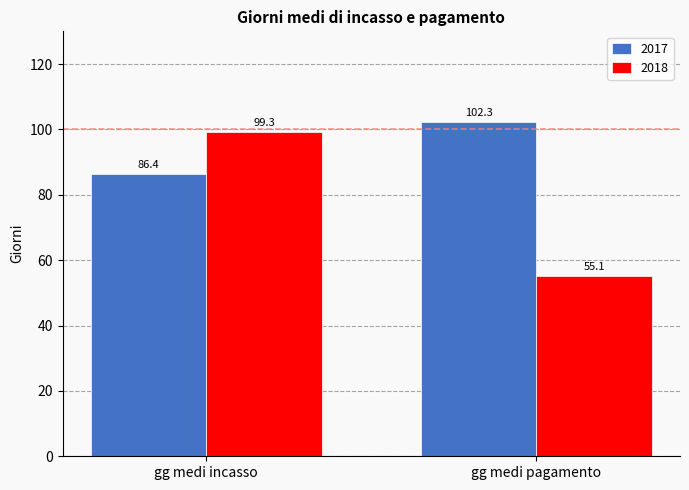

List the series in order of their peak value, lowest first.

2018, 2017